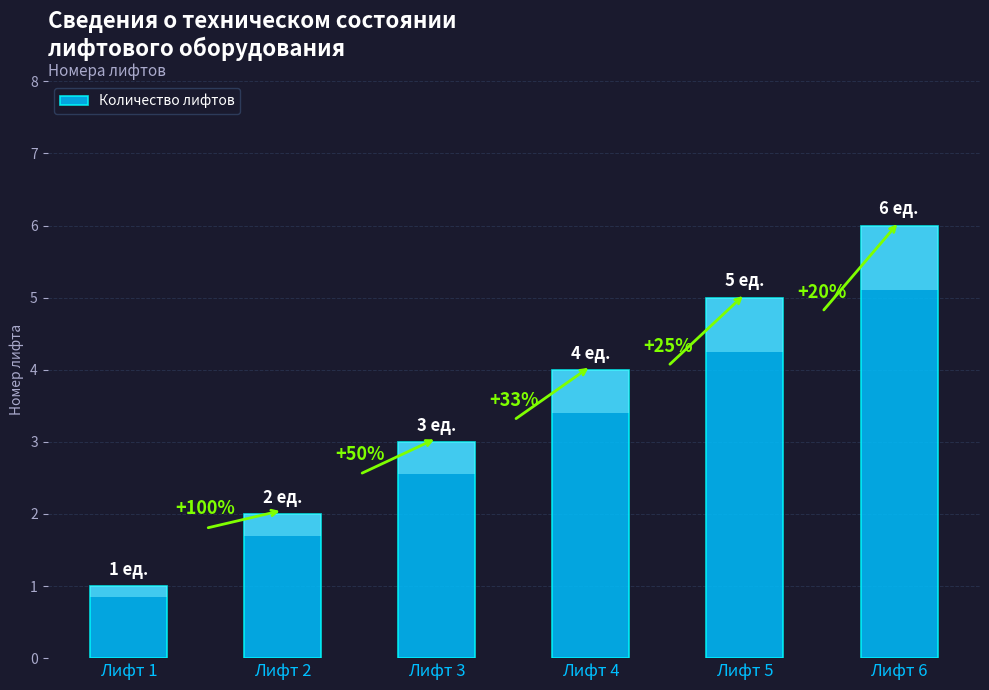

What is the value of the 2nd bar from the left?

2